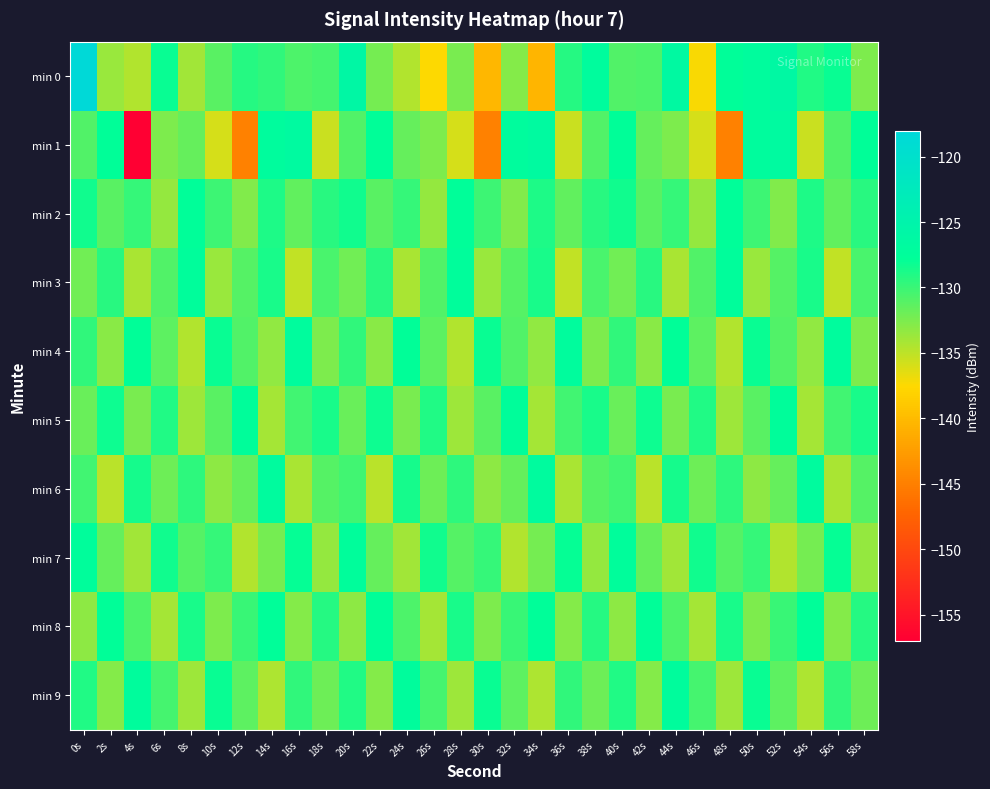

Between 38s and 6s, which is larger?

38s